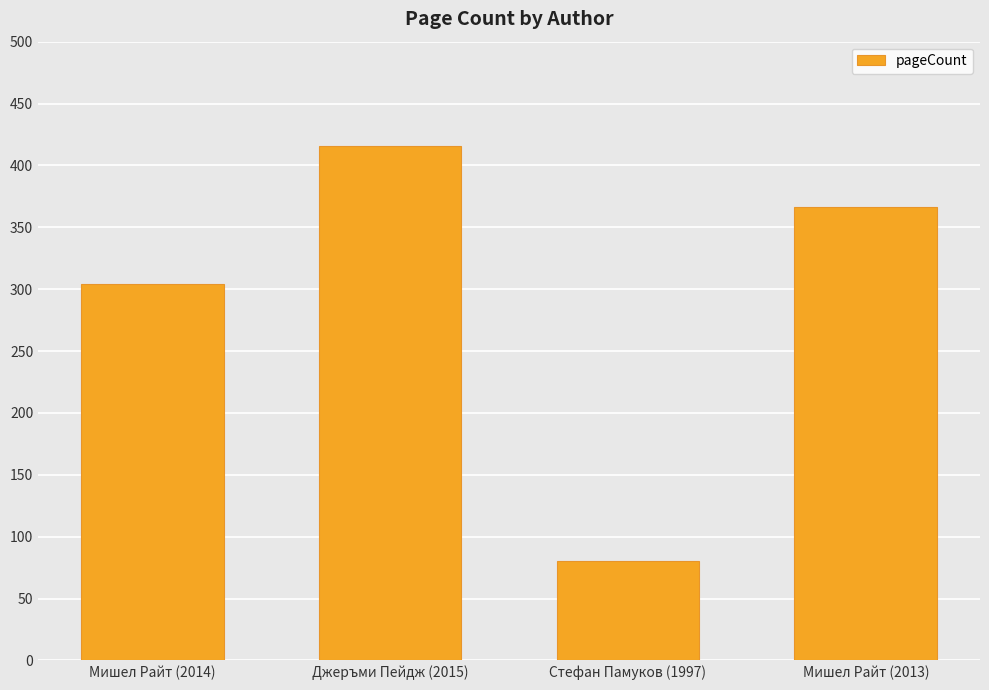

At which category does the chart reach its minimum across all series?

Стефан Памуков (1997)